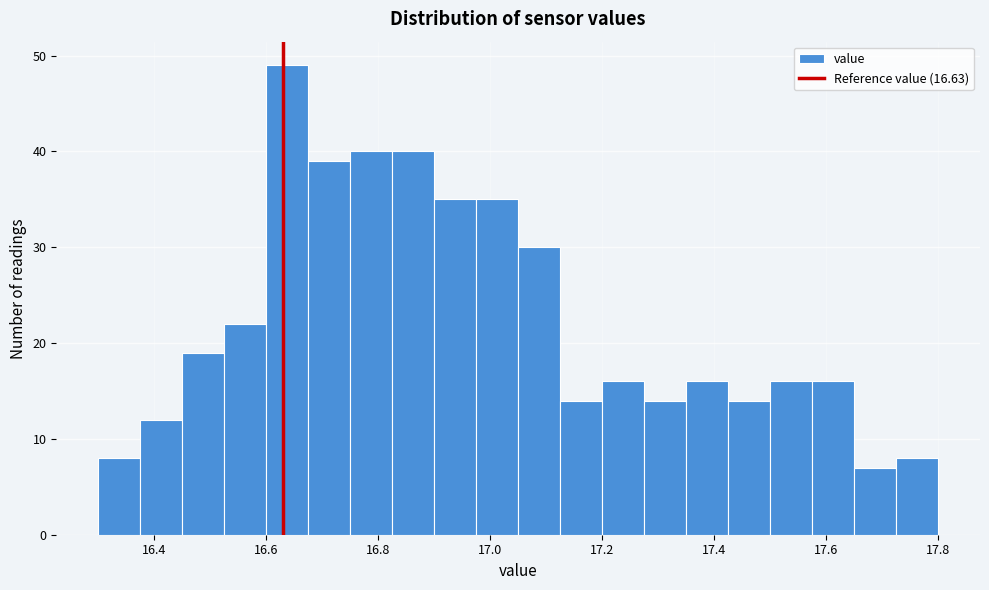

Read against the x-axis, roughly where is the centre of the tallest bar?

16.64